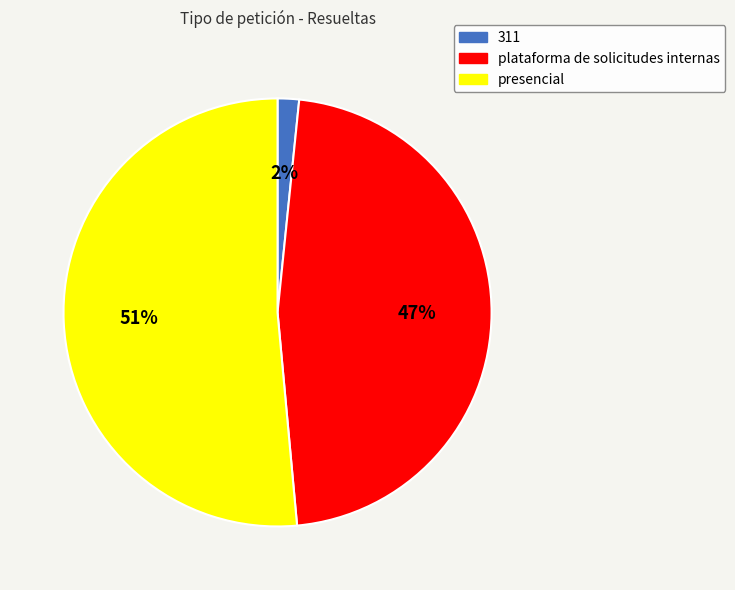

What is the majority slice?

presencial